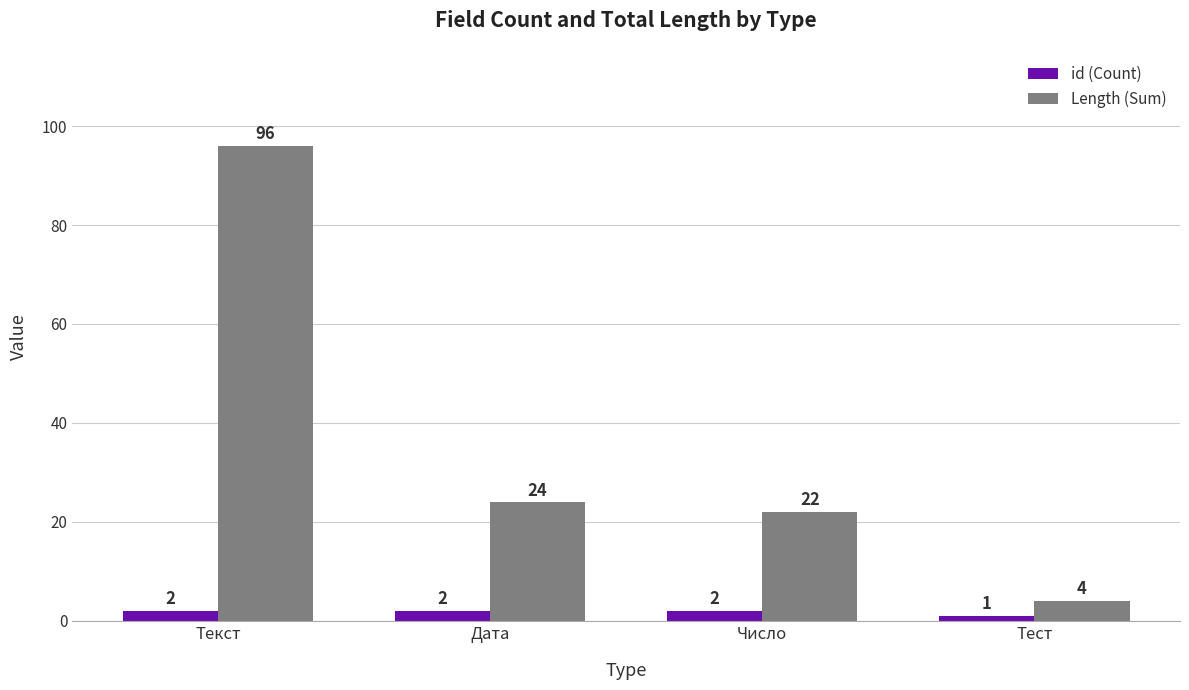

Reading right to left, transcribe all the data shown in this chart.

id (Count): Тест=1	Число=2	Дата=2	Текст=2
Length (Sum): Тест=4	Число=22	Дата=24	Текст=96